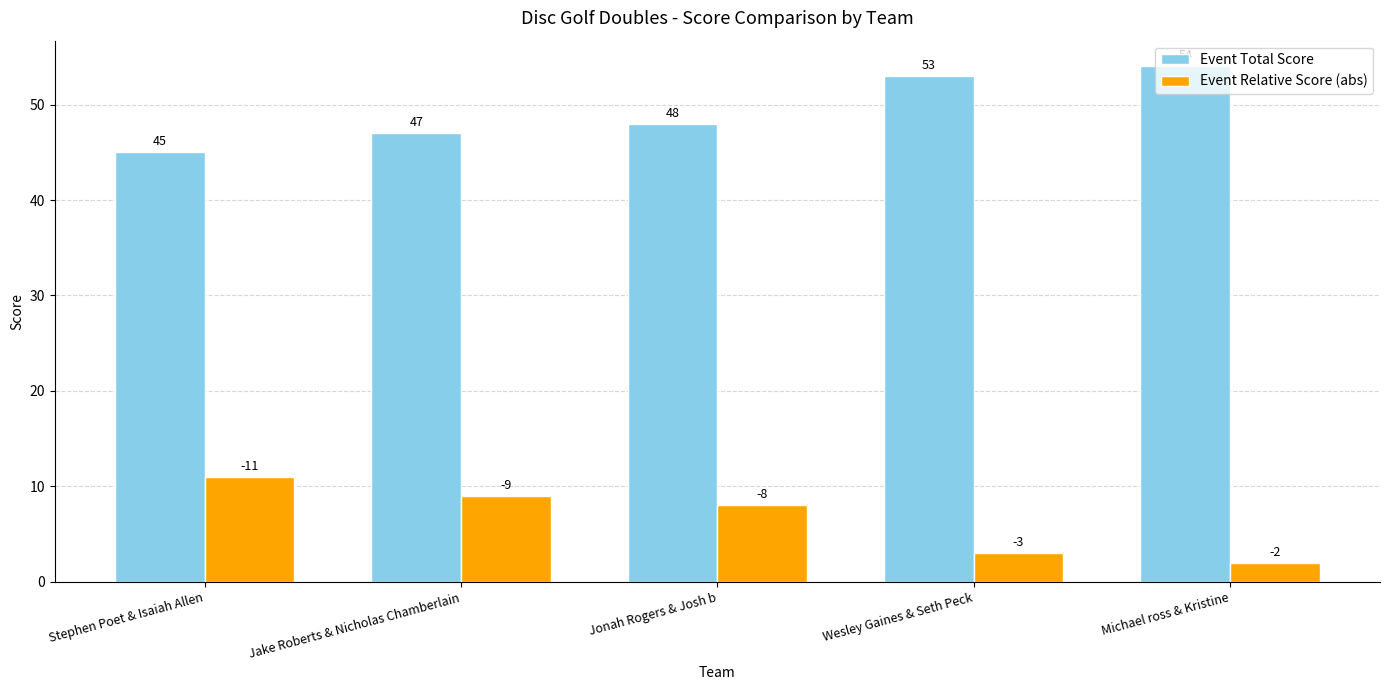

What is the sum of all Event Total Score values?

247